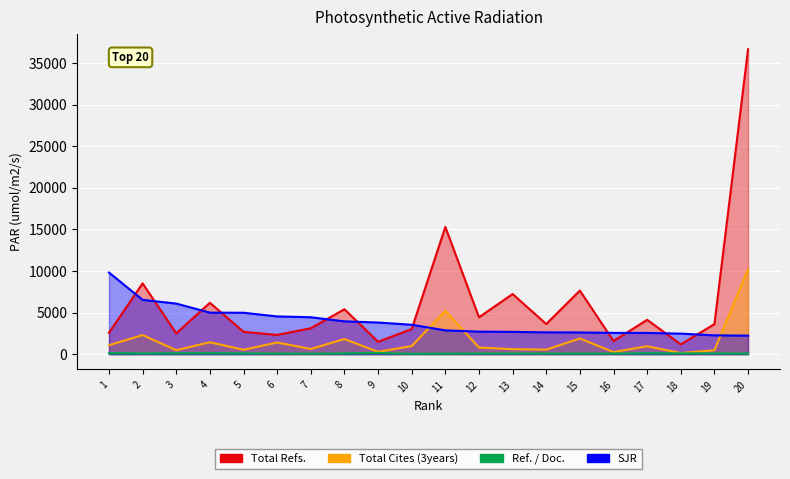

True or false: Ref. / Doc. and Total Refs. cross at least once.

False